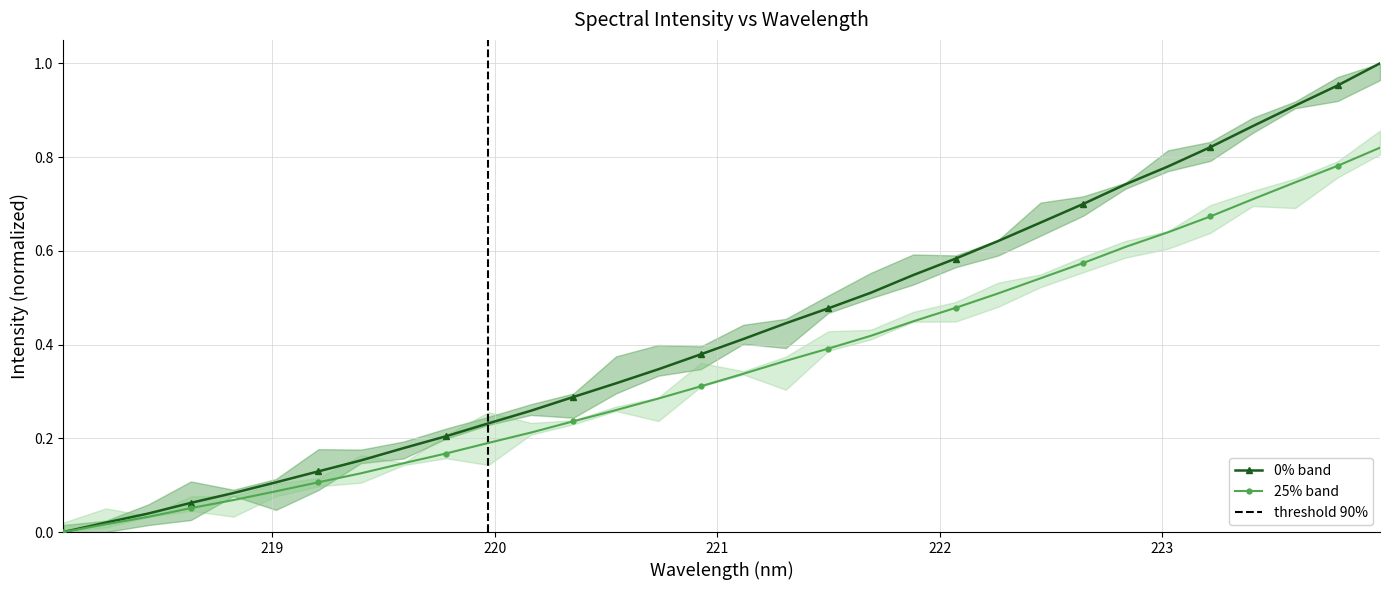

Is this an area chart (filled region under the line)?

No